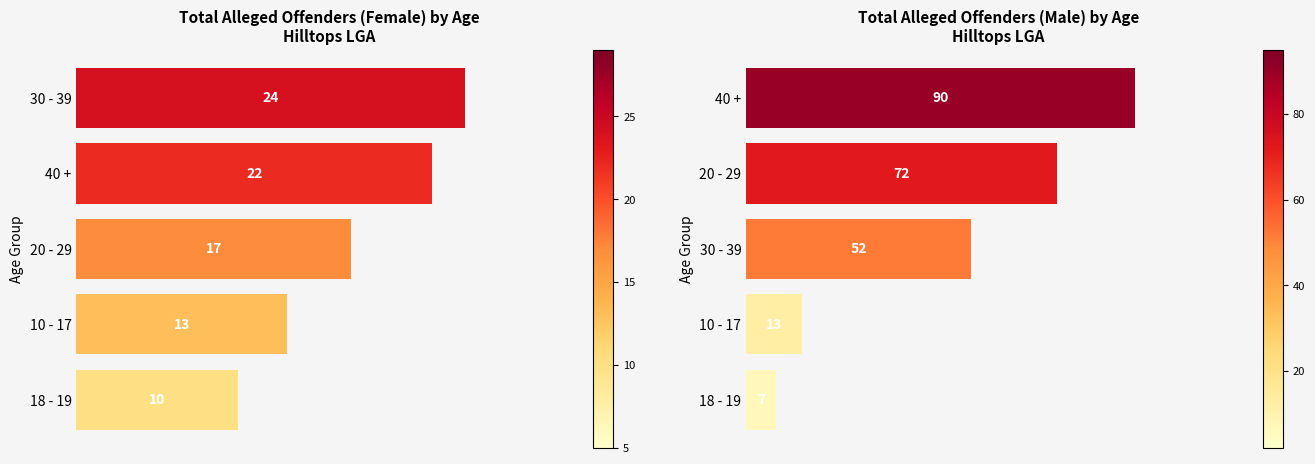

Is the value of Female at 15 greater than the value of Male at 5?

No